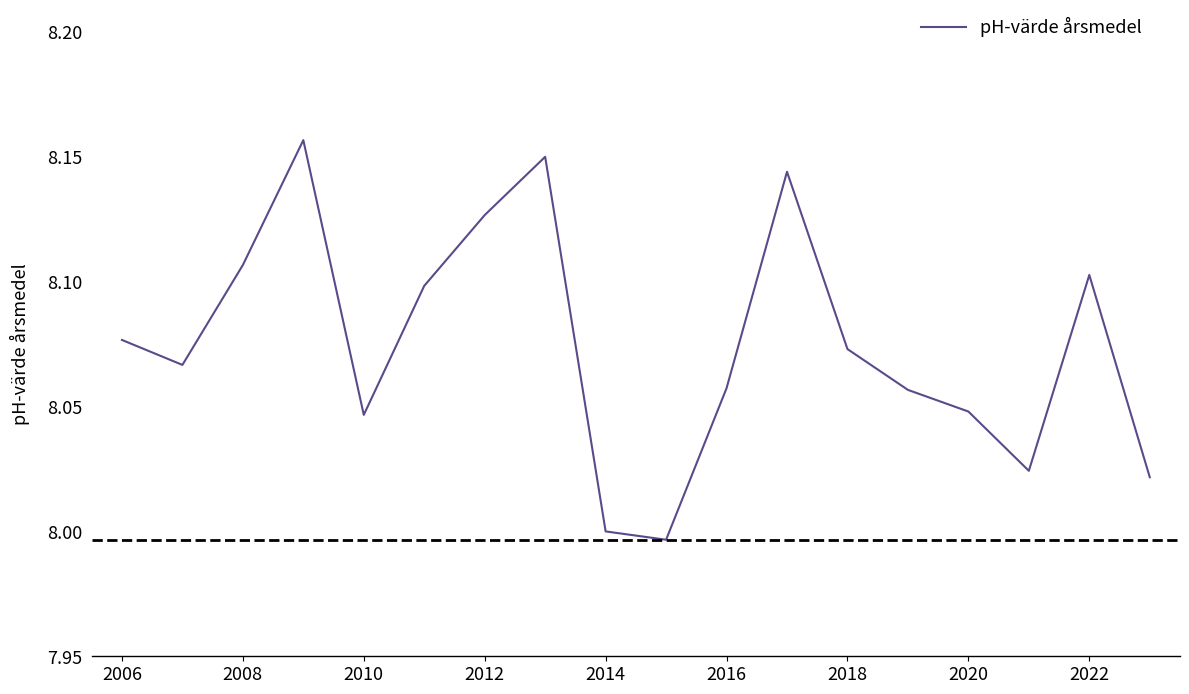

Does the chart have visible grid lines?

No